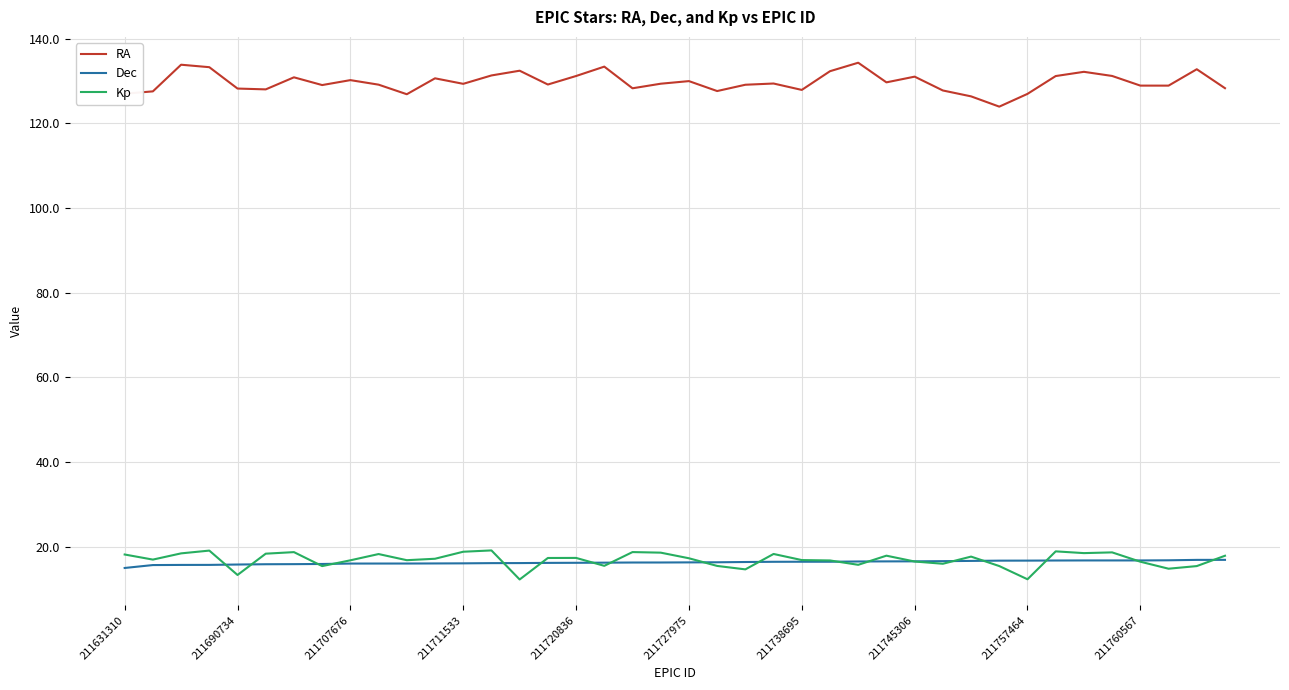

What is the lowest value of the Kp series?

12.3